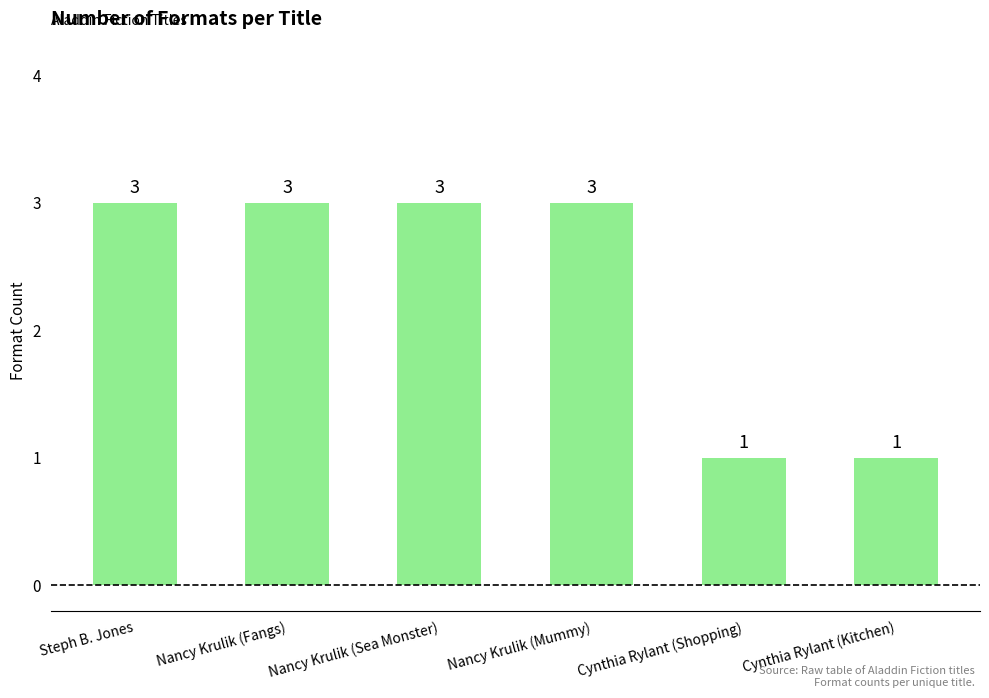

How many distinct data groups are displayed?

1